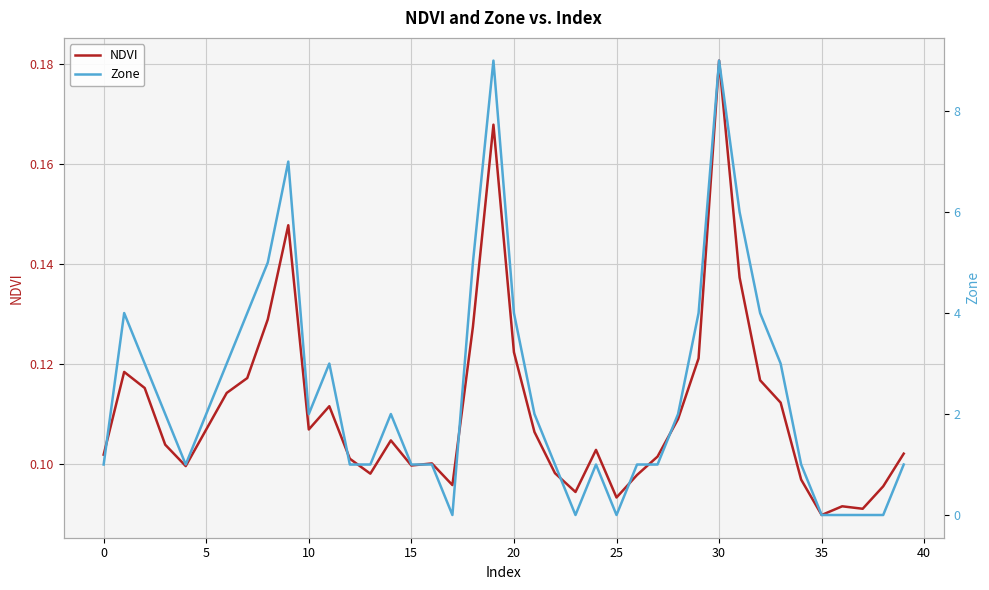

Is the value of NDVI at 17 greater than the value of Zone at 39?

No